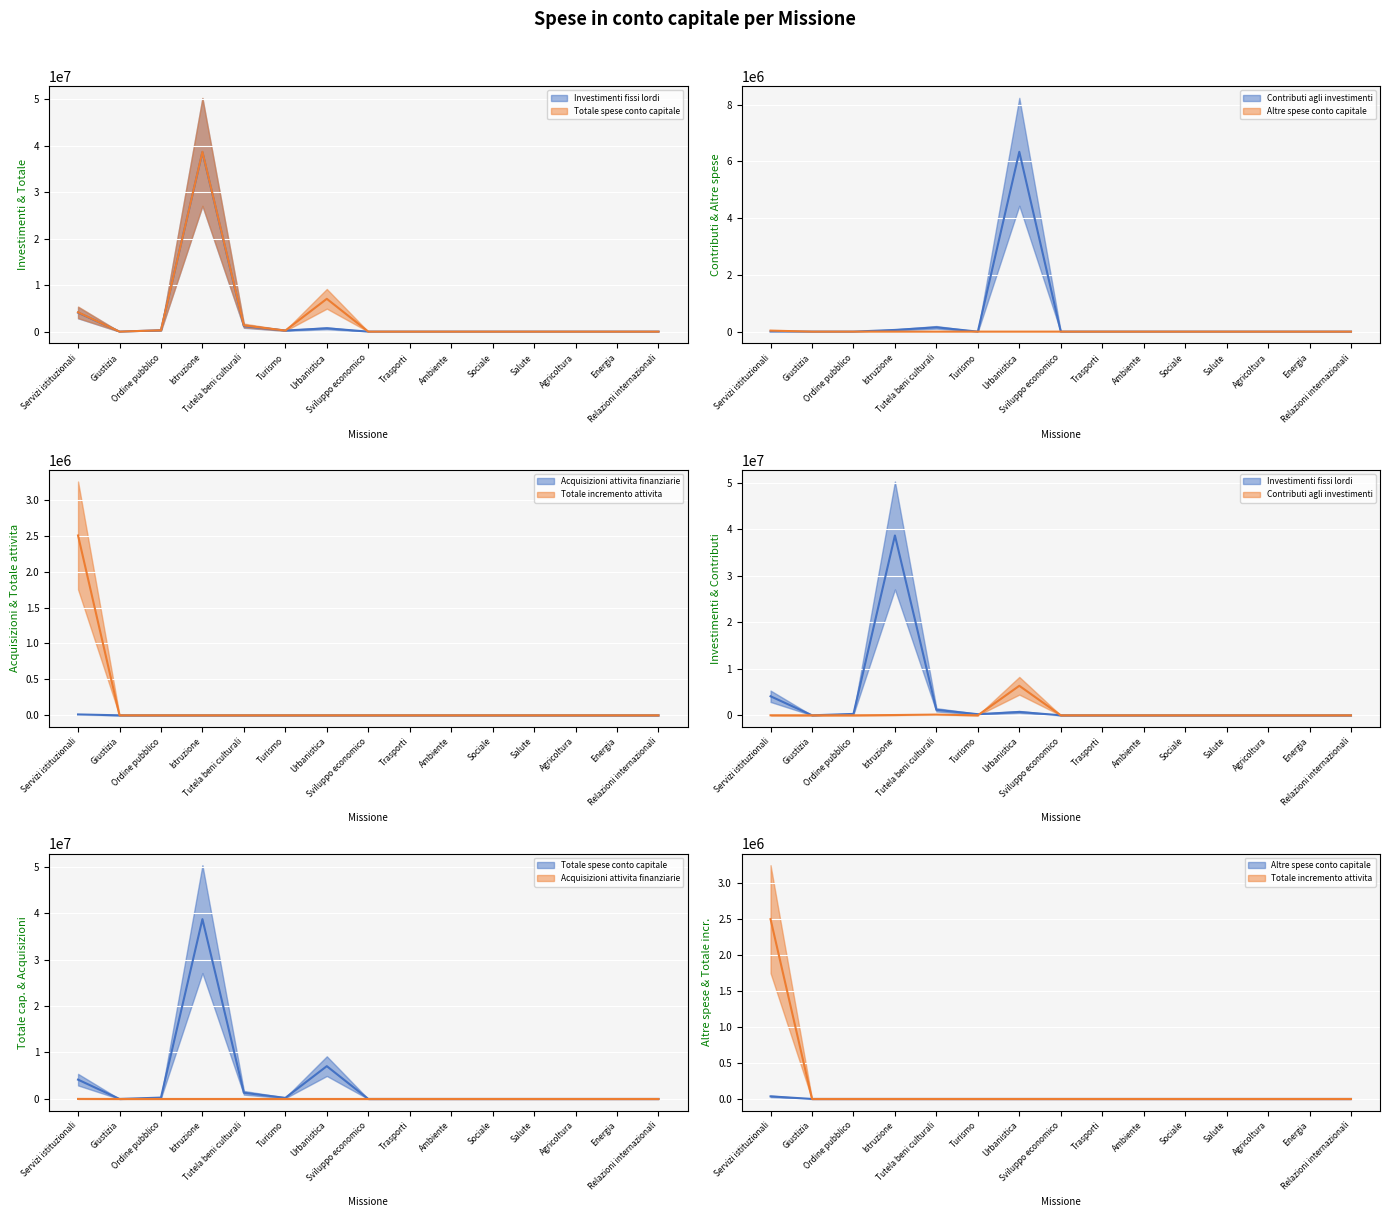

Which category has the highest value across all series?

Istruzione